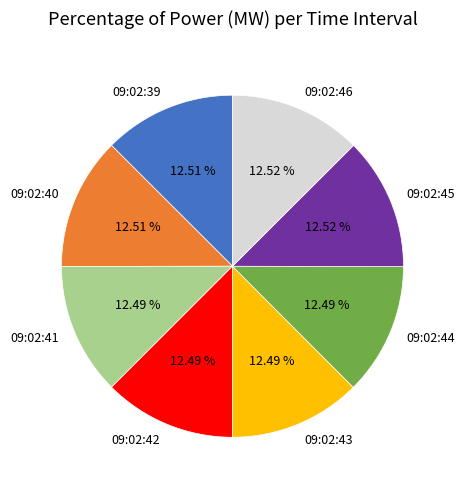

What is the total percentage of 09:02:46 and 09:02:44?

25.0%